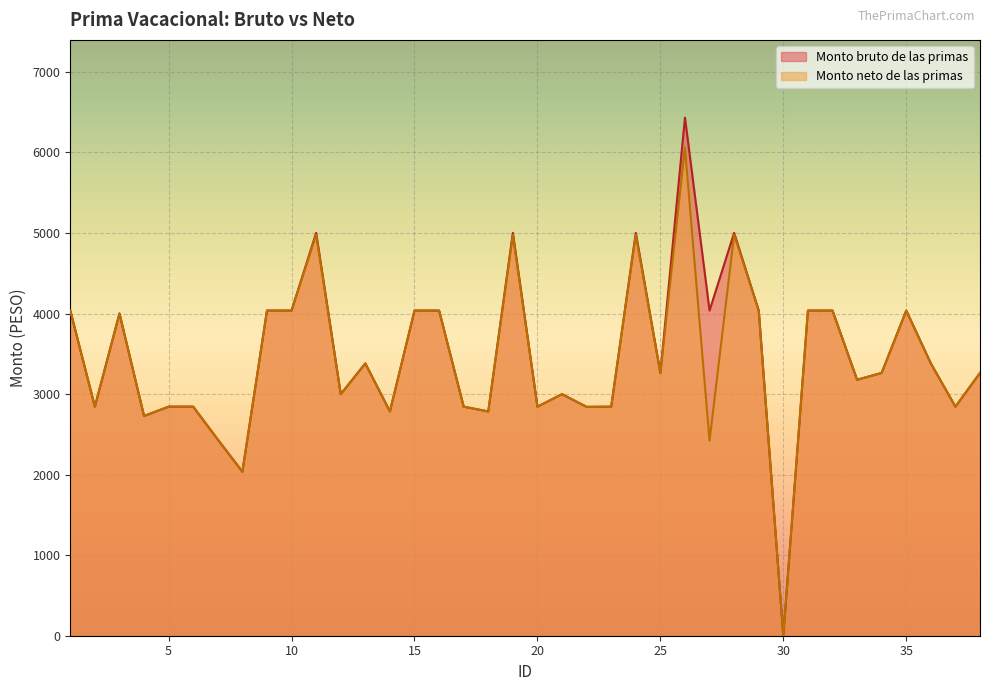

True or false: Monto neto de las primas and Monto bruto de las primas cross at least once.

False